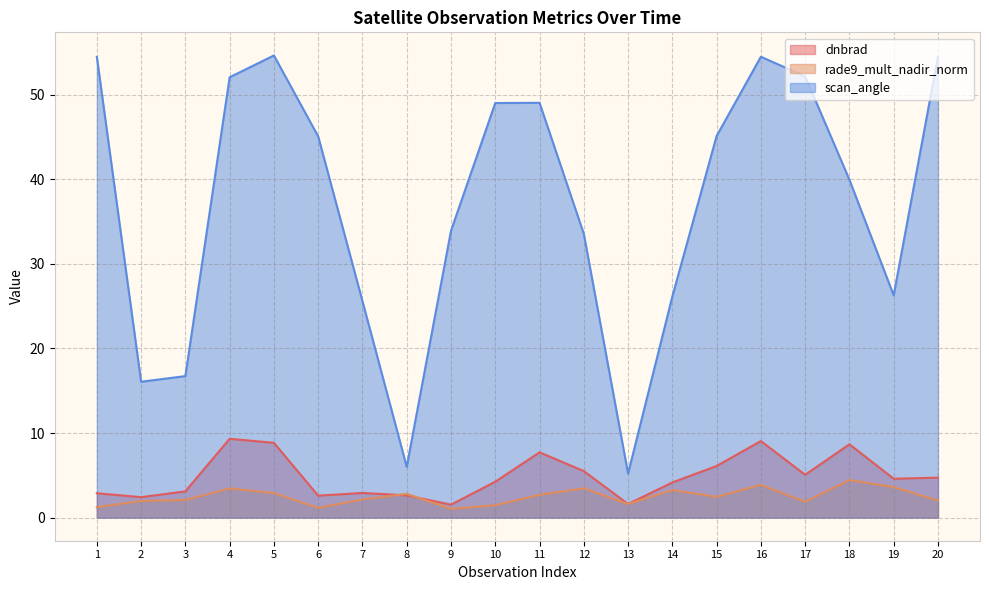

In dnbrad, how many points are lower than both neighbors (excluding endpoints)?

6